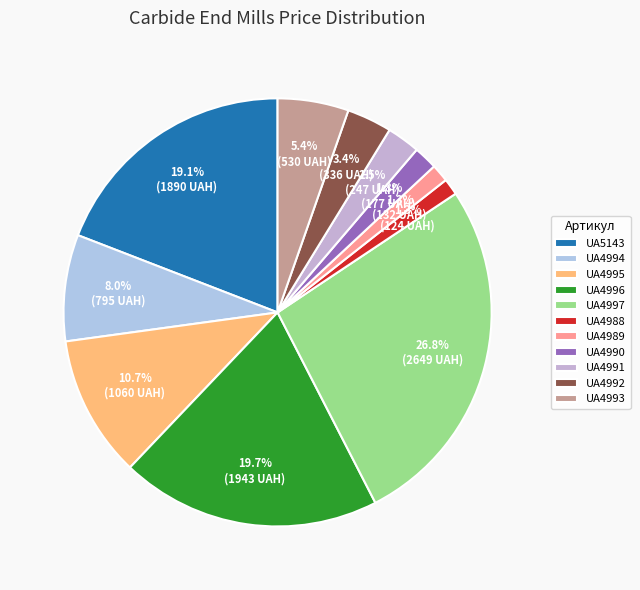

Is there a majority slice in this chart?

No